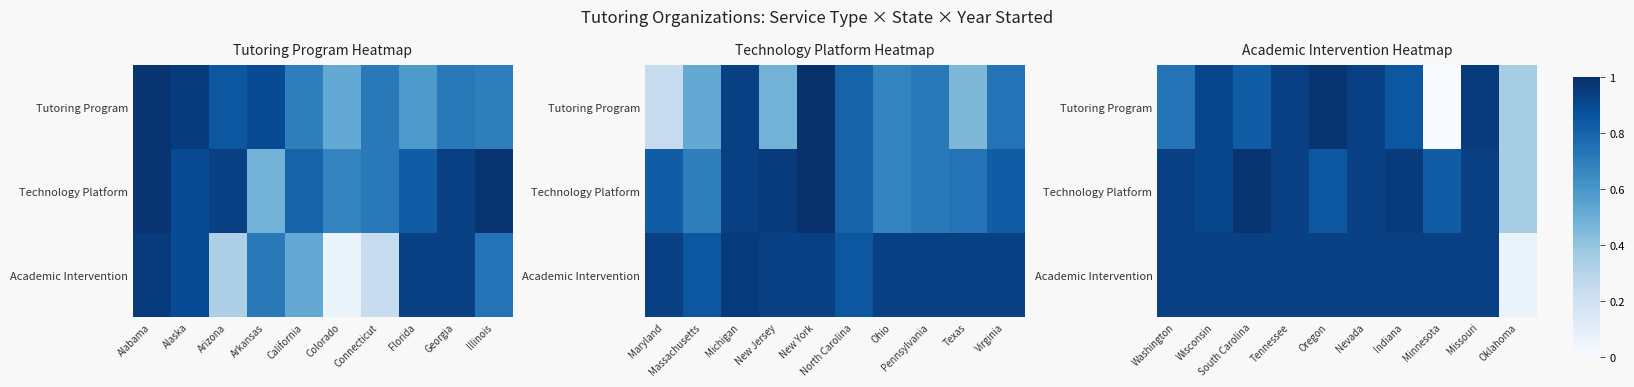

What is the average value of the Tutoring Program series?

0.7